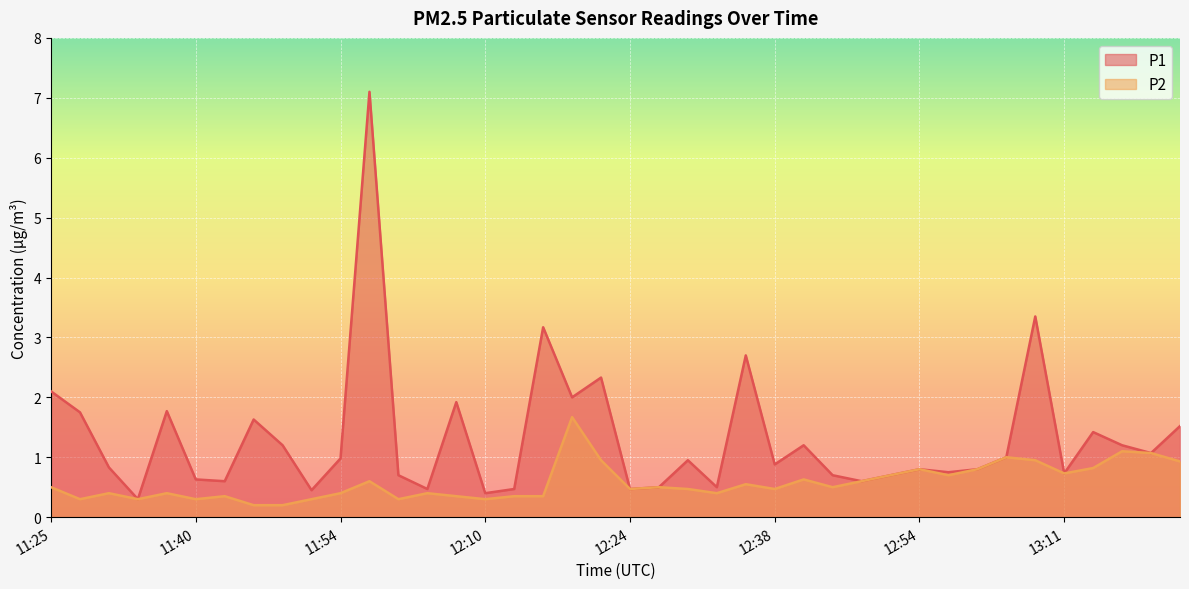

Which series changed the most between 11:54 and 12:35?

P1